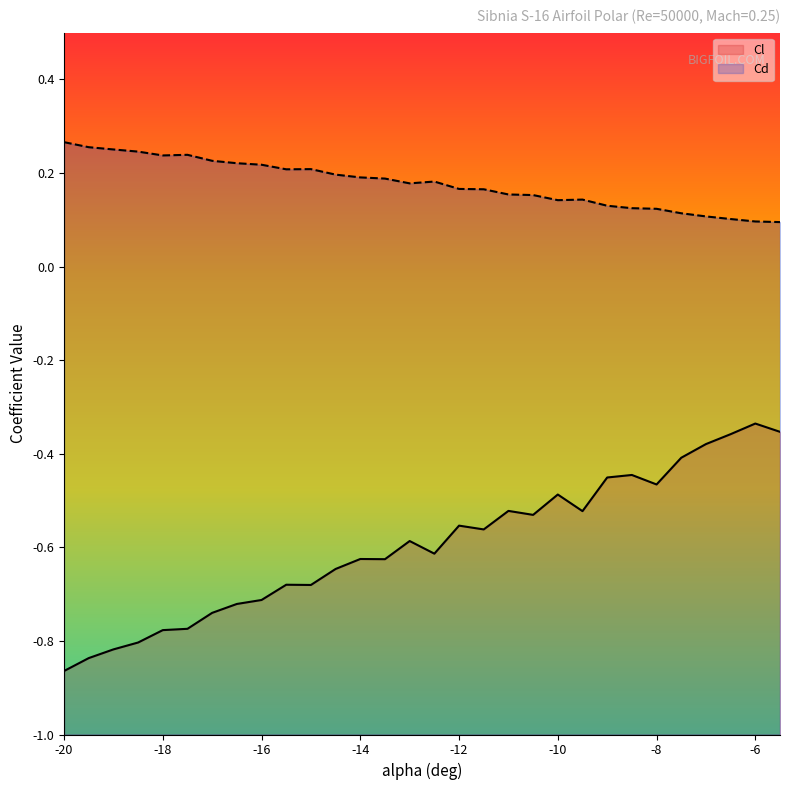

Is it true that Cl equals -0.8 at -18.5?

True